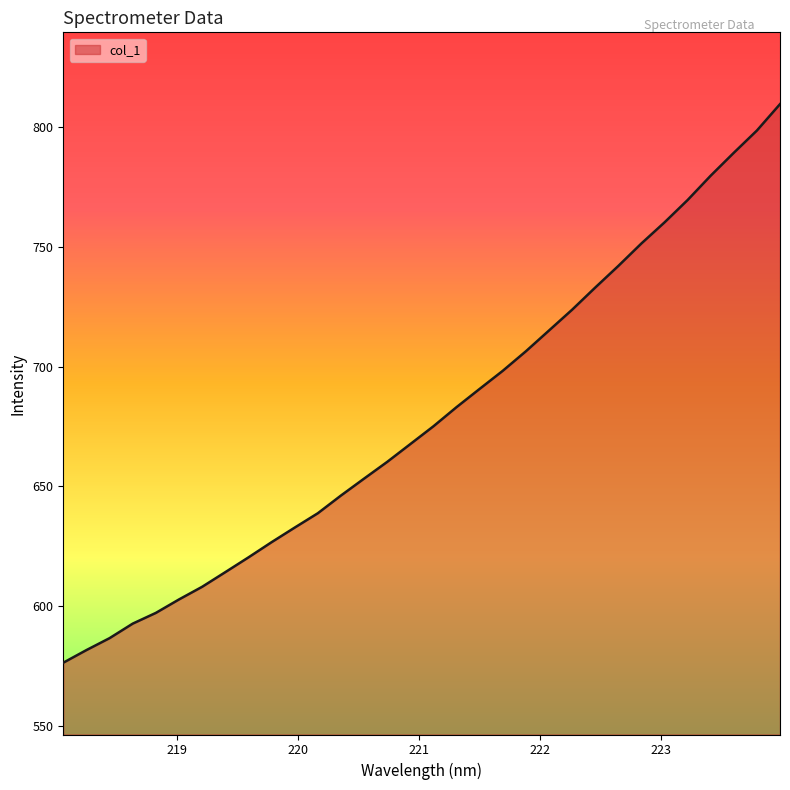

Does the chart have visible grid lines?

No